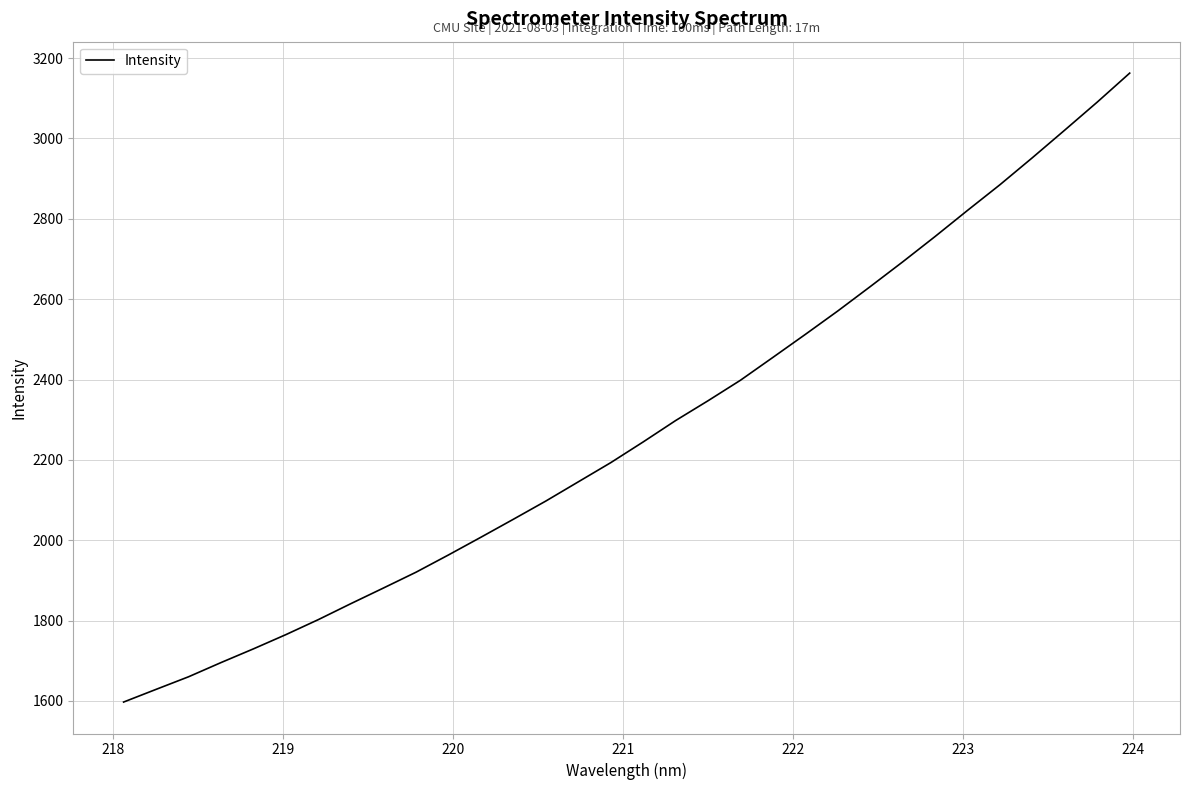

What is the maximum value shown in the chart?

3162.6